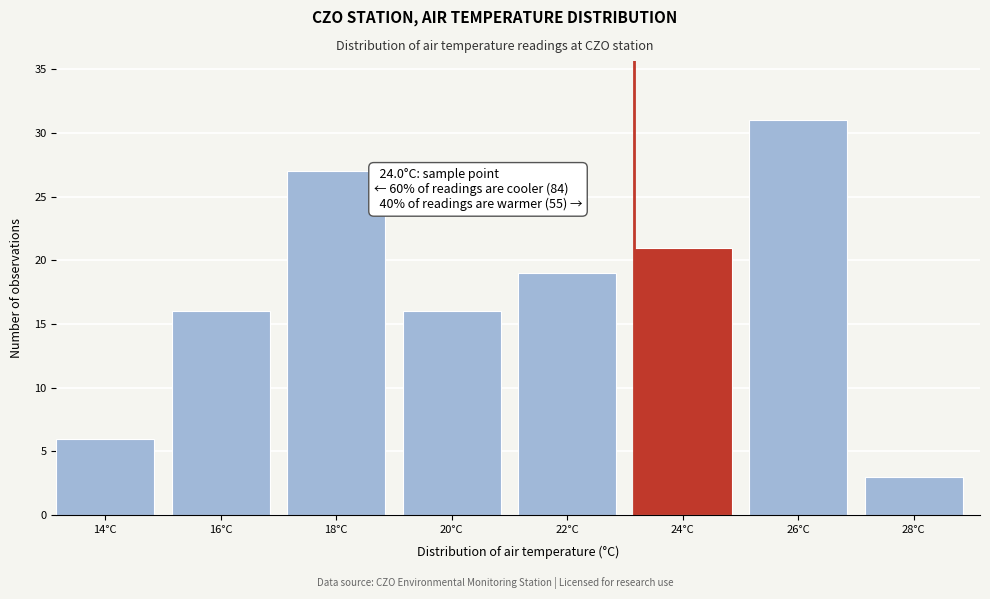

Reading left to right, extract all data points from this chart.

6	16	27	16	19	21	31	3